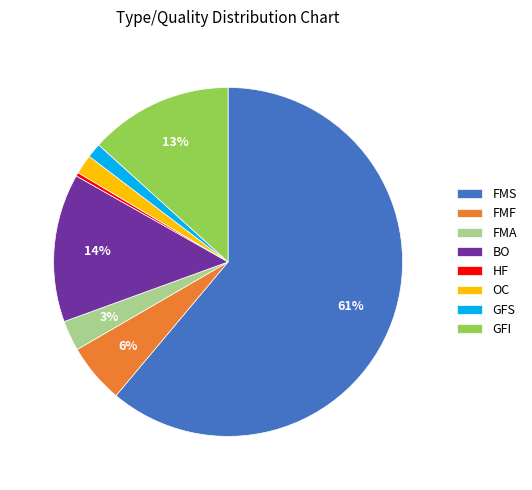

Do OC and GFS together represent more than half of the pie?

No